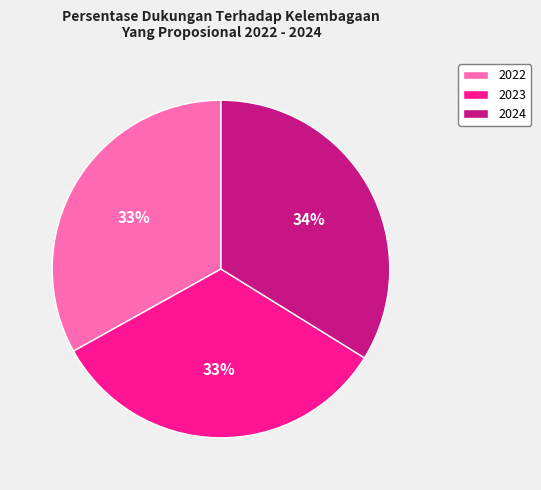

Between 2023 and 2024, which is larger?

2024